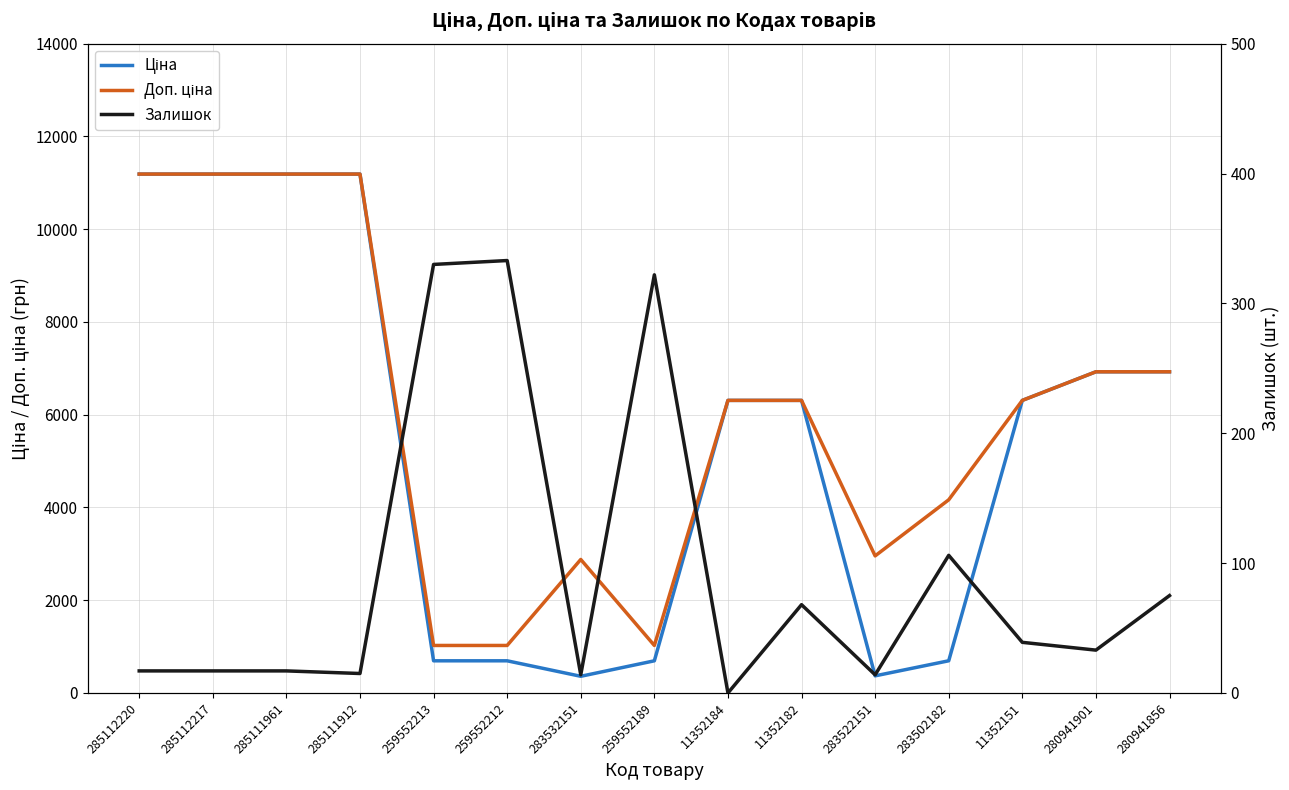

What position from the right is 280941856?

1